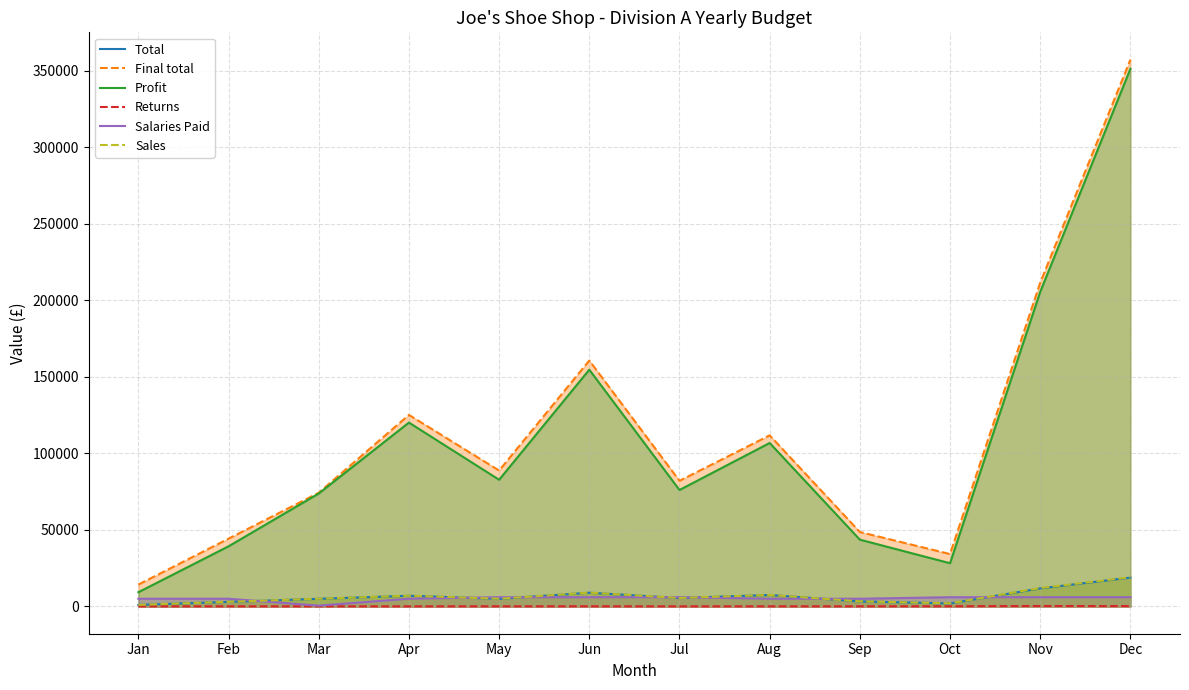

True or false: Profit and Sales cross at least once.

False